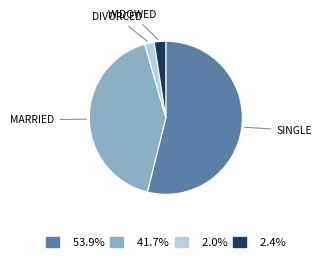

How many segments does this pie chart have?

4